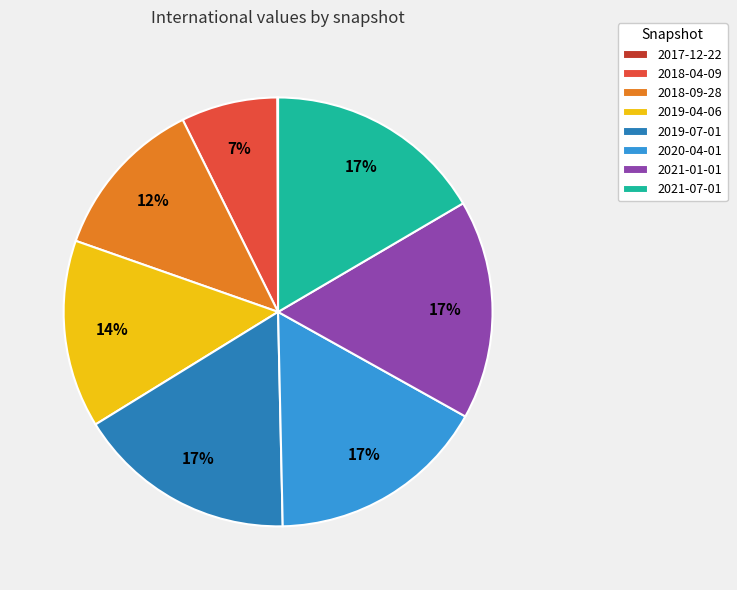

Is 2019-04-06 the majority of the pie?

No